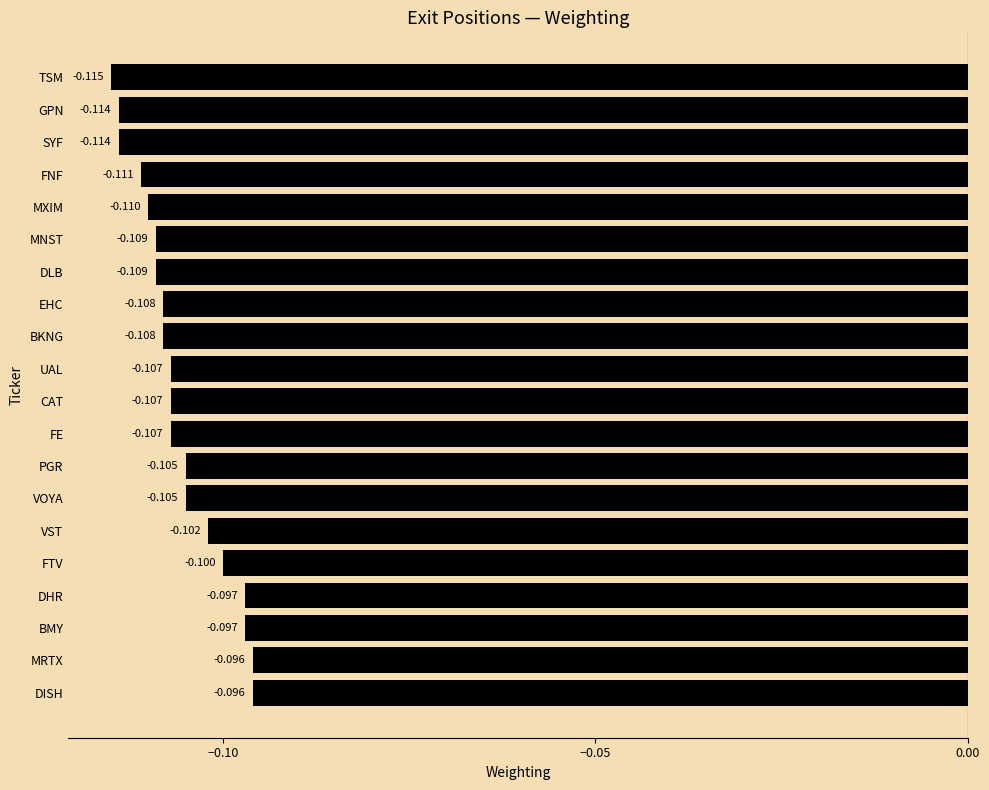

Which has a higher value, FNF or FTV?

FTV